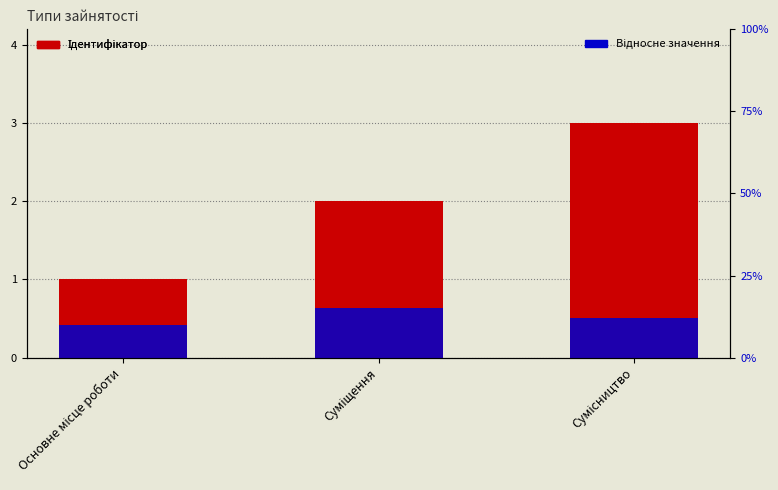

The Ідентифікатор series shows 4.4 at Сумісництво. True or false?

False